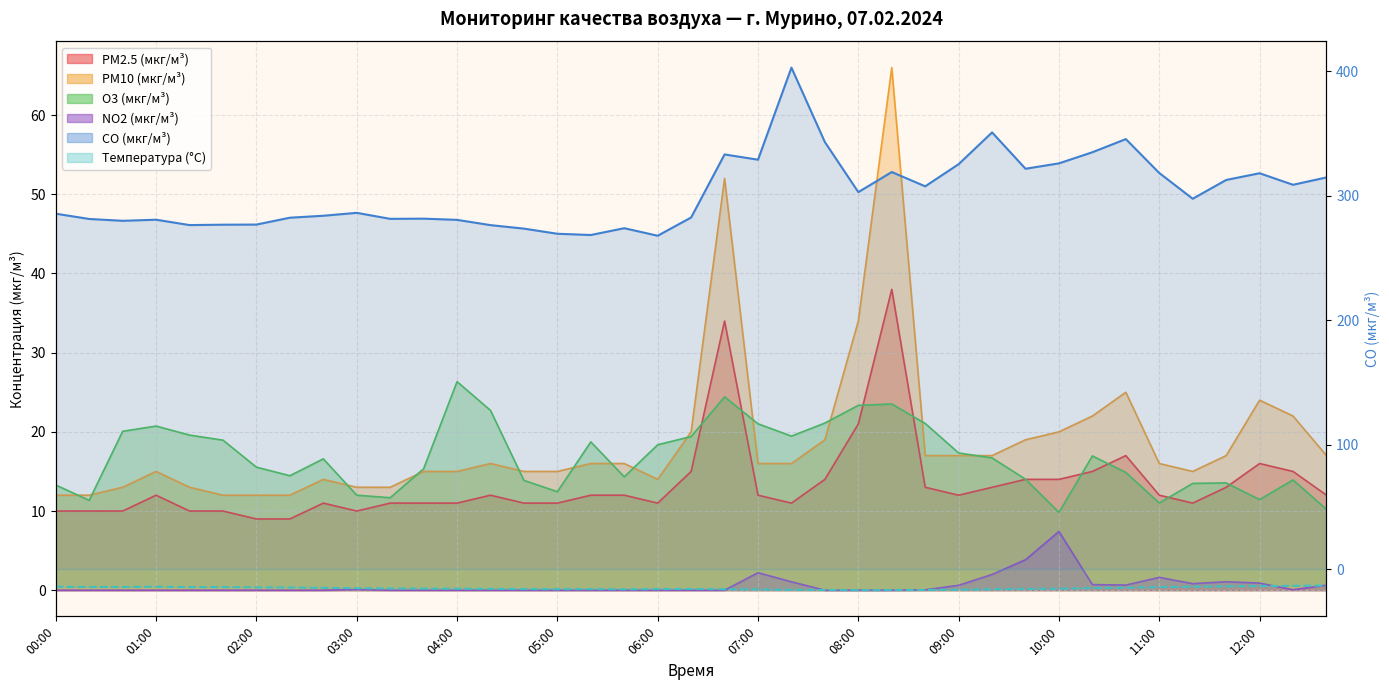

At which category does Температура (°C) reach its first local peak?

01:00